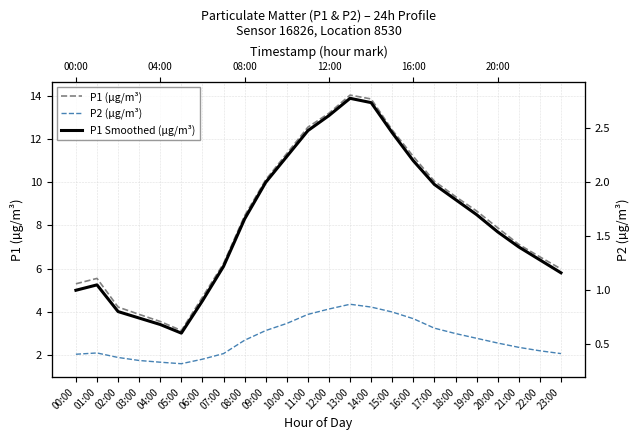

Reading left to right, extract all data points from this chart.

P1 (µg/m³): 5.3	5.5	4.2	3.9	3.5	3.1	4.7	6.2	8.4	10.1	11.3	12.6	13.2	14.1	13.9	12.4	11.2	10.1	9.3	8.7	7.9	7.1	6.5	6.0
P2 (µg/m³): 2.0	2.1	1.9	1.7	1.6	1.6	1.8	2.0	2.7	3.1	3.5	3.9	4.1	4.3	4.2	4.0	3.7	3.2	3.0	2.8	2.5	2.3	2.2	2.0
P1 Smoothed (µg/m³): 5.0	5.2	4.0	3.7	3.4	3.0	4.5	6.1	8.3	10.0	11.2	12.4	13.1	13.9	13.7	12.3	11.0	9.9	9.2	8.5	7.7	7.0	6.4	5.8